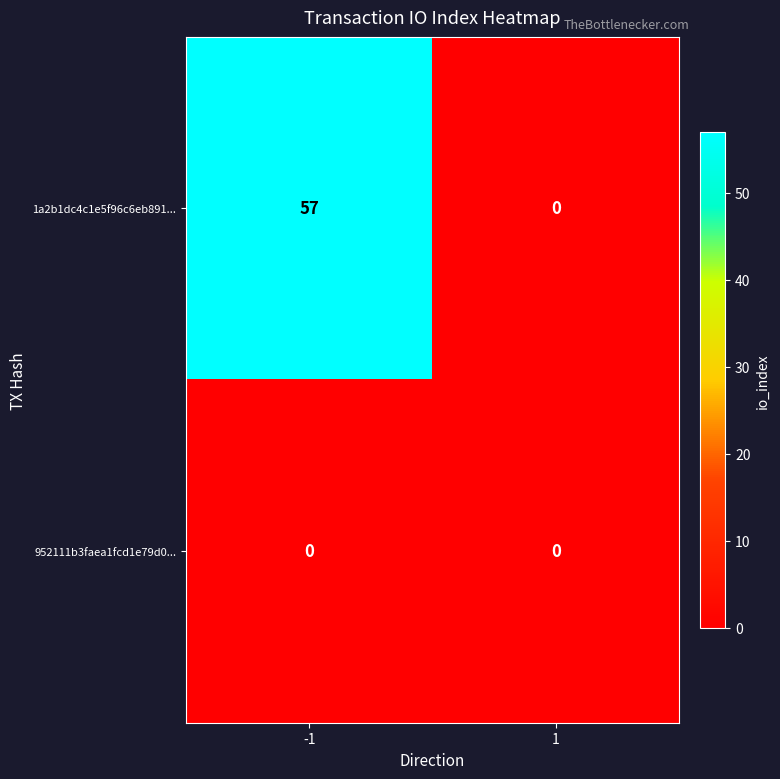

Count the number of categories in the chart.

2